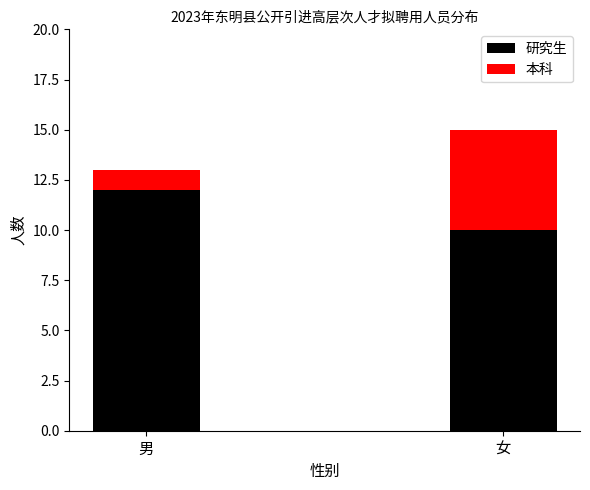

Is it true that 研究生 equals 7 at 男?

False